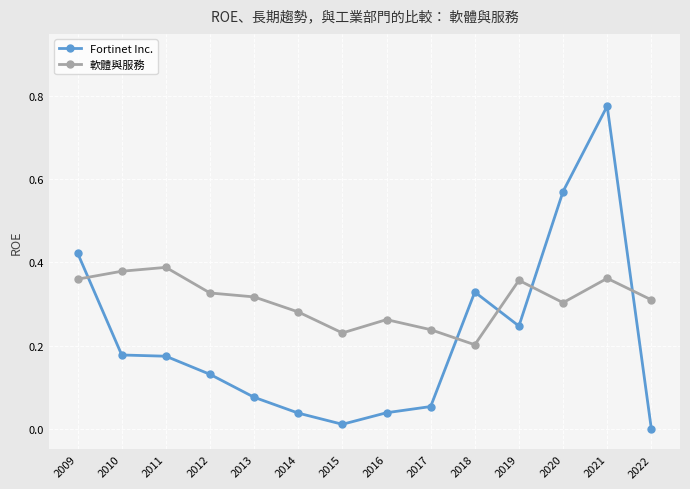

The Fortinet Inc. series shows 0.0 at 2014. True or false?

True